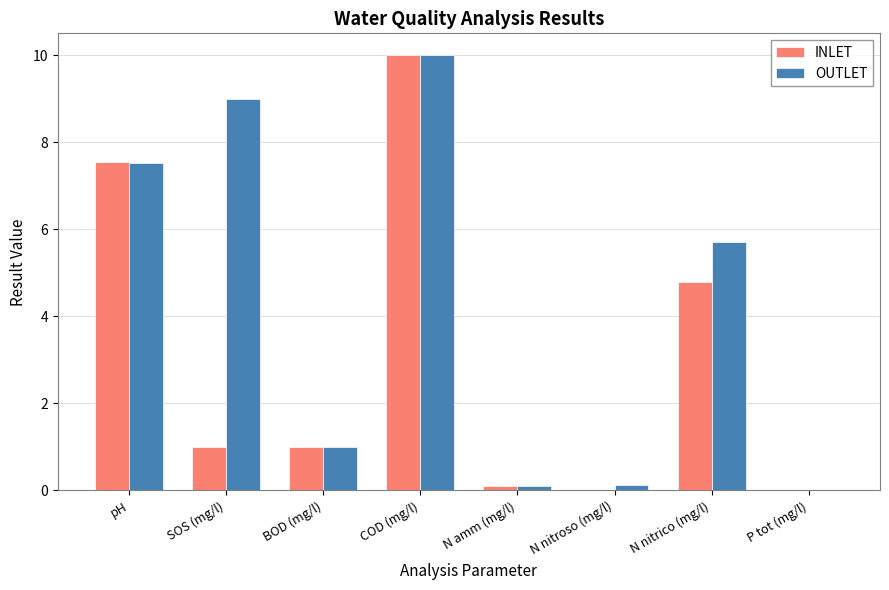

Where does the OUTLET series first go above 5?

pH